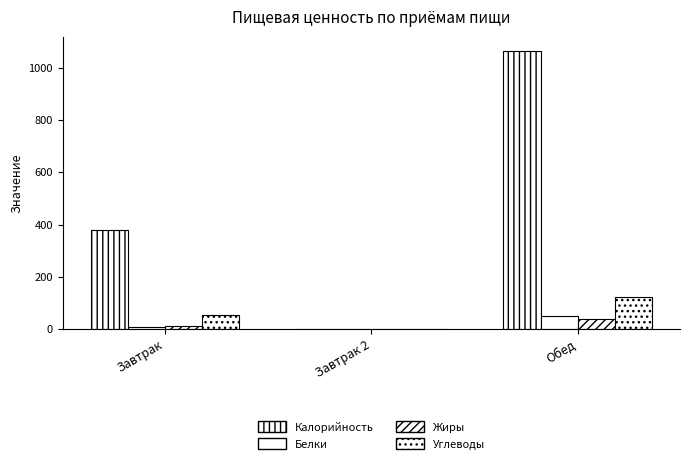

The value of Жиры at Завтрак 2 is -18.1. True or false?

False